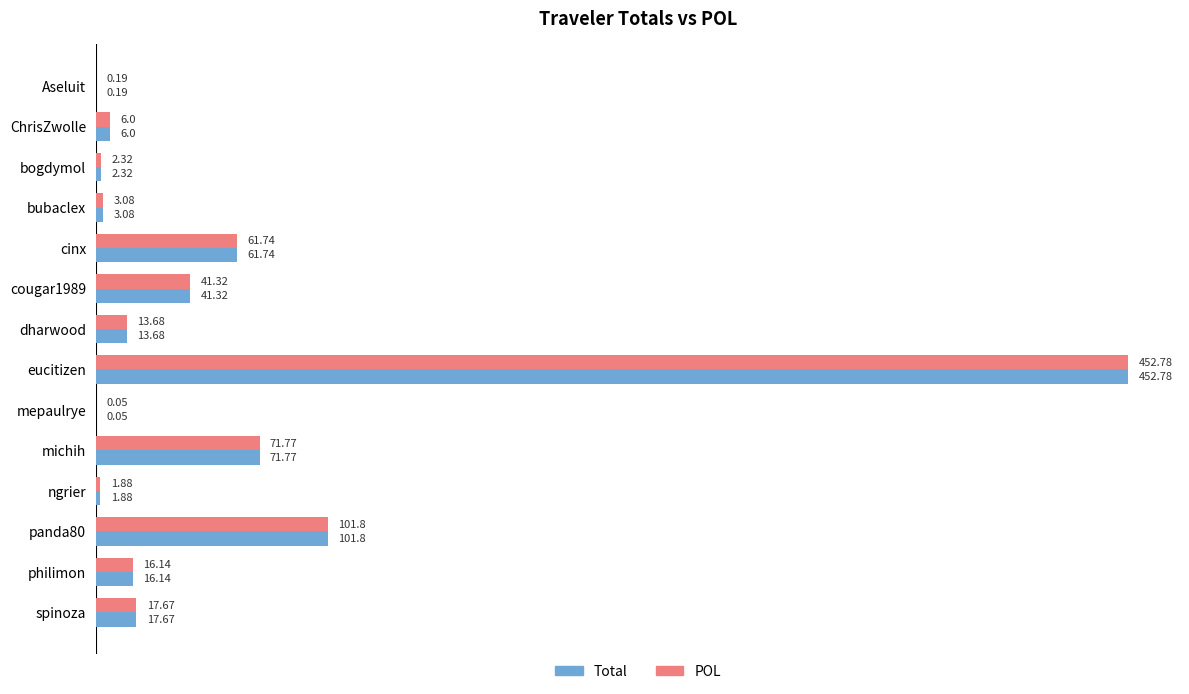

Which category has the highest value in the POL series?

eucitizen